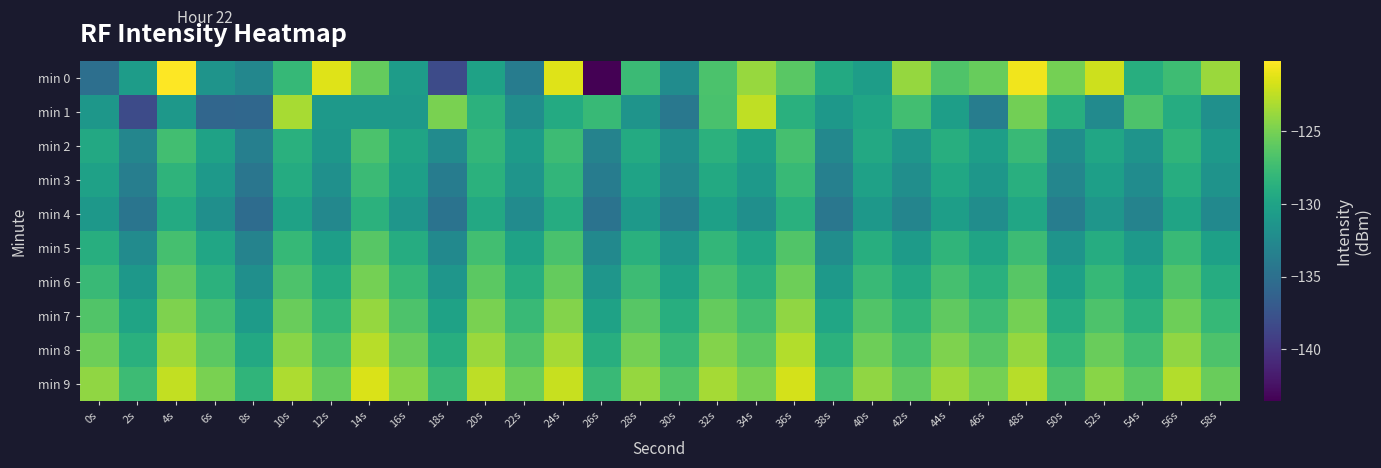

Which has a higher value, 28s or 14s?

14s